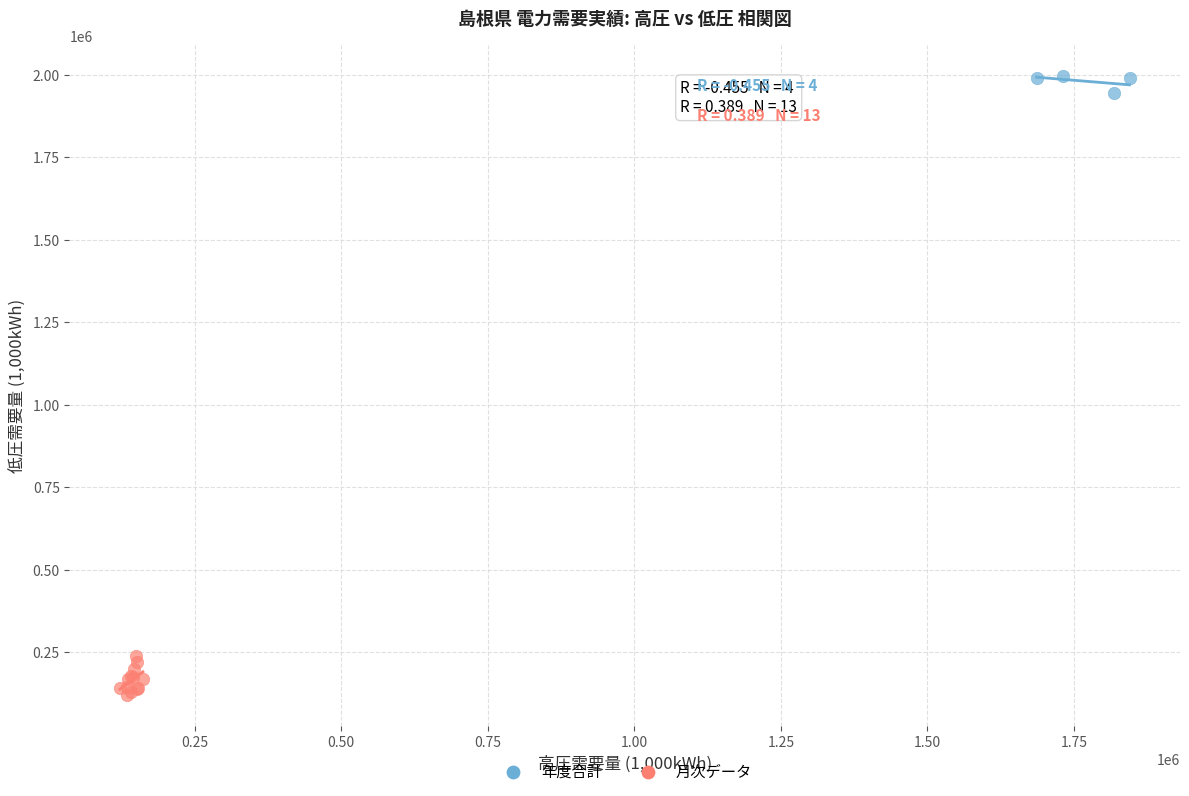

Which series contains the highest Y value?

年度合計